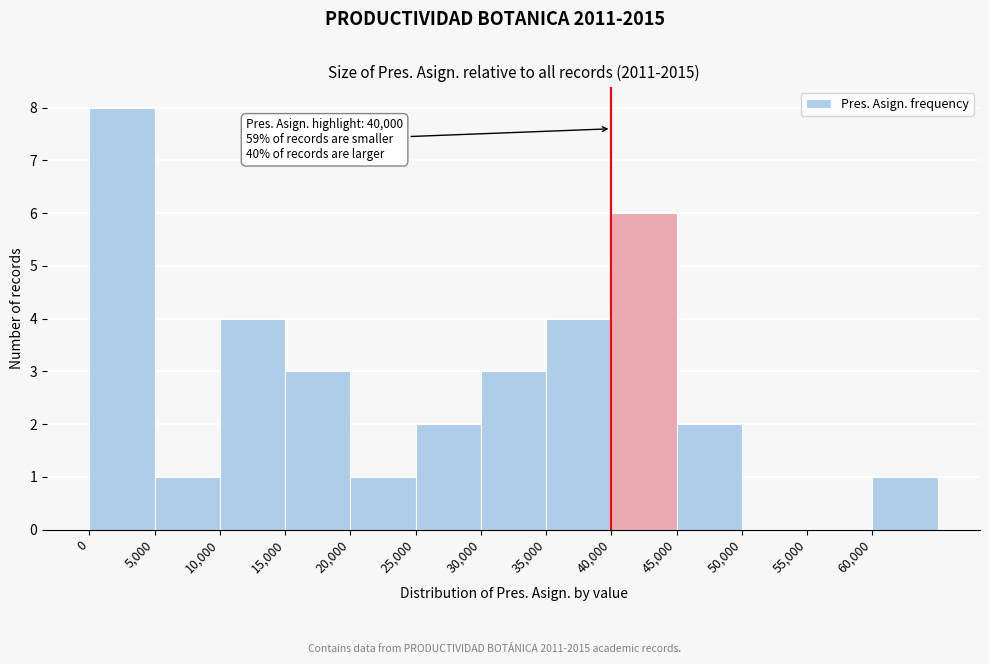

Over which range of the x-axis is the bar tallest?

0 to 5000